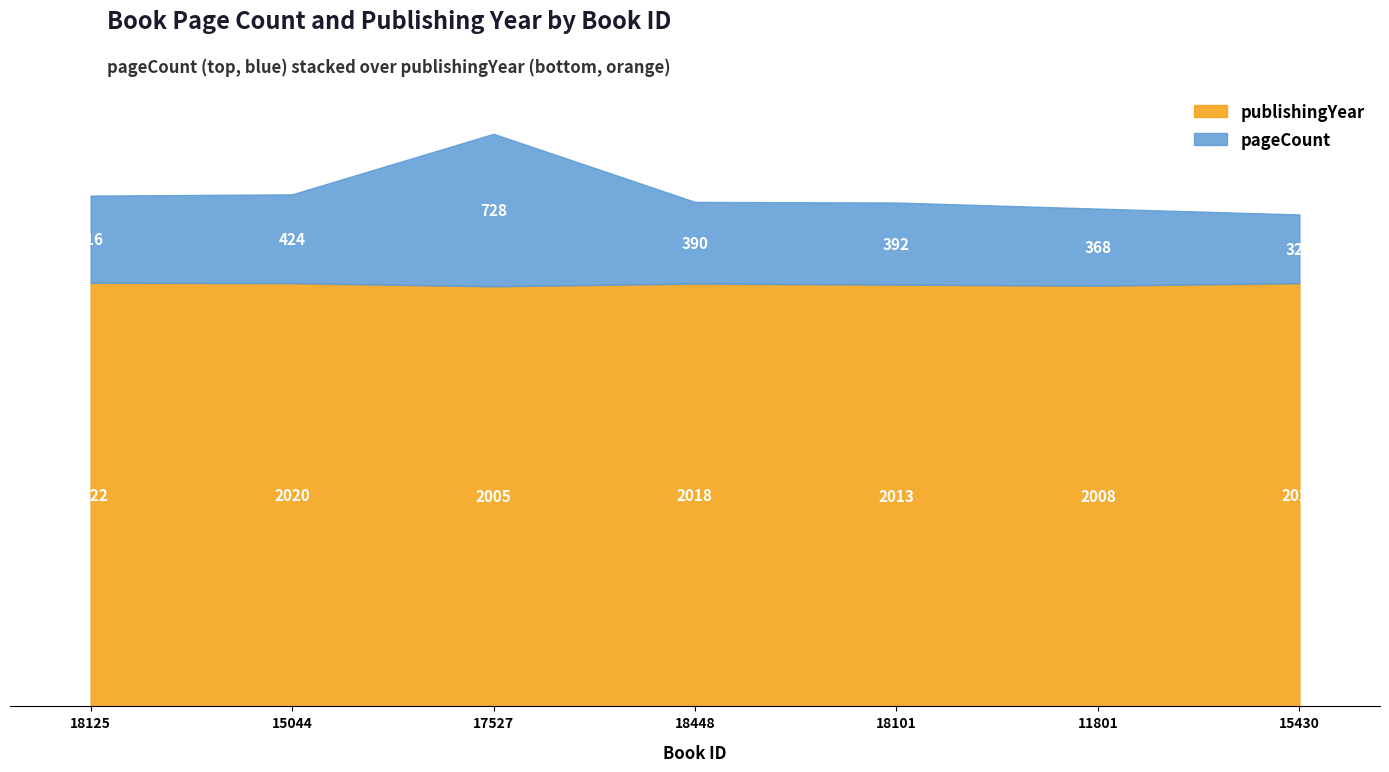

Where is the first local maximum for publishingYear?

18448